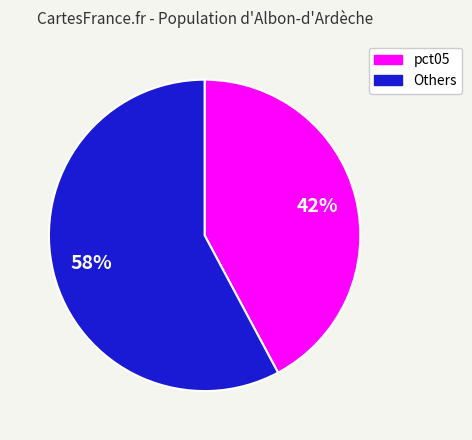

Combined, do pct05 and Others account for over 50%?

Yes